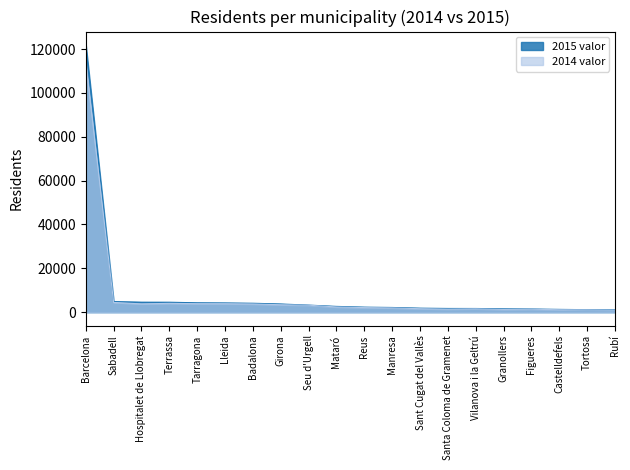

Does the chart display data point markers on the line(s)?

No